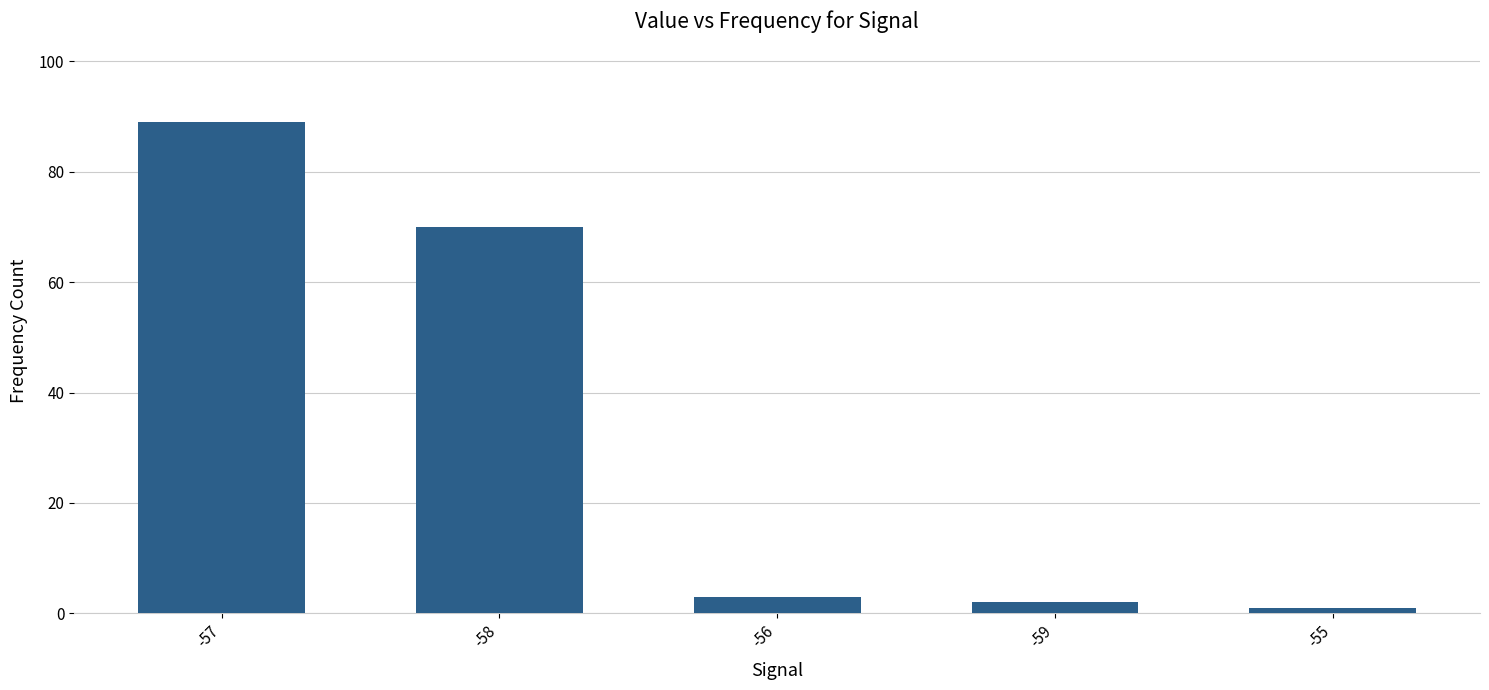

What is the difference between the maximum and minimum values?

88